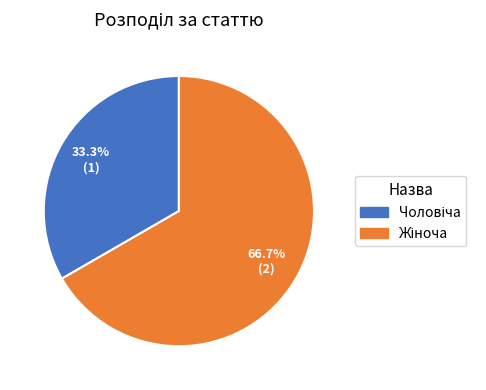

Is there any slice that represents more than half of the pie?

Yes